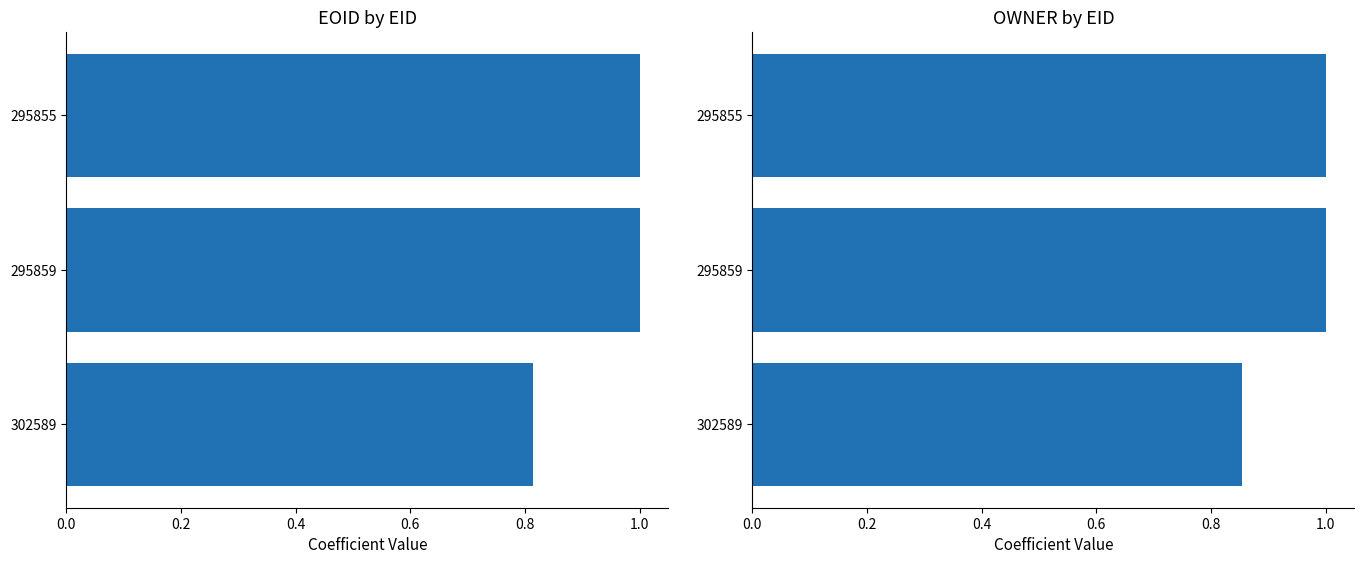

Is it true that EOID equals 0.5 at 0.0?

False